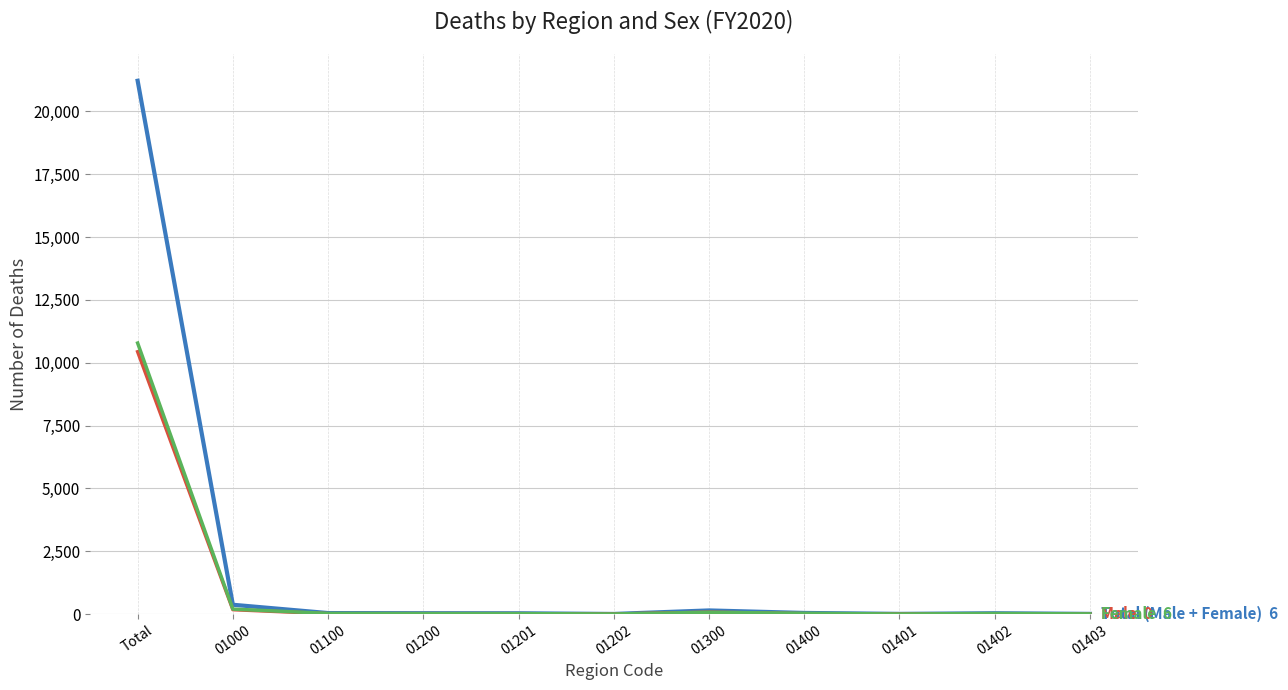

At which category is the sum across all series the highest?

Total